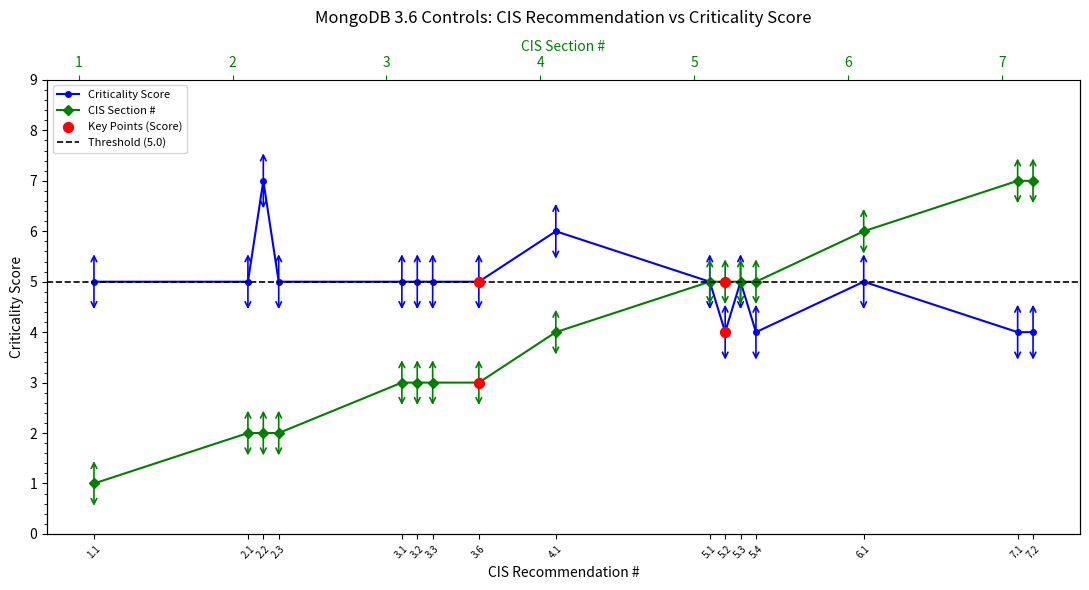

Which series reaches the maximum Y coordinate?

CIS Recommendation #